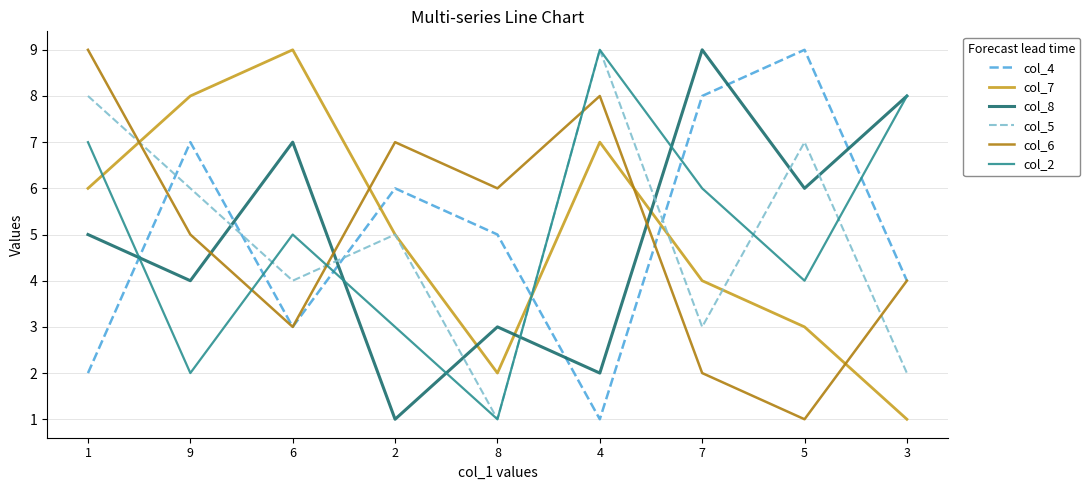

What is the total value across all series at 5?

30